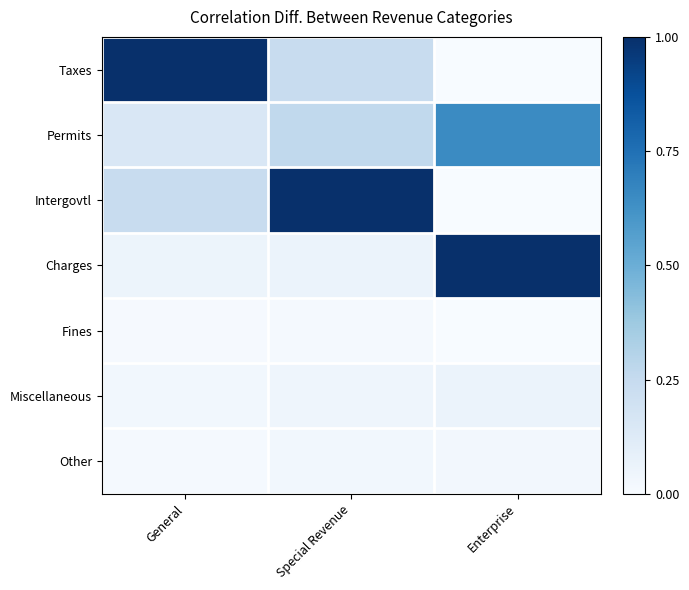

Rank the series at Special Revenue from lowest to highest value.

Fines, Other, Miscellaneous, Charges, Taxes, Permits, Intergovtl